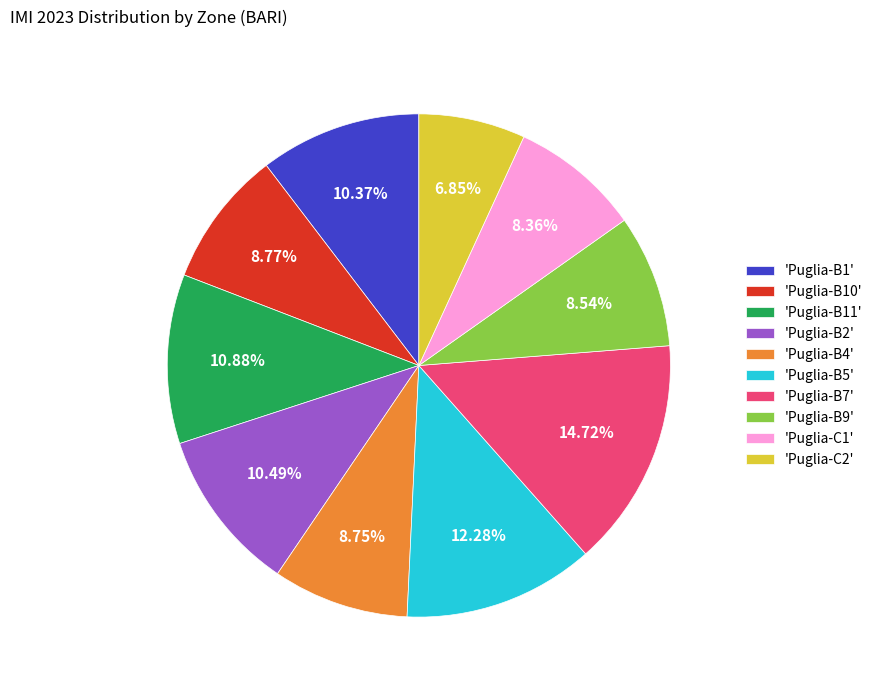

Which slice is the smallest?

'Puglia-C2'